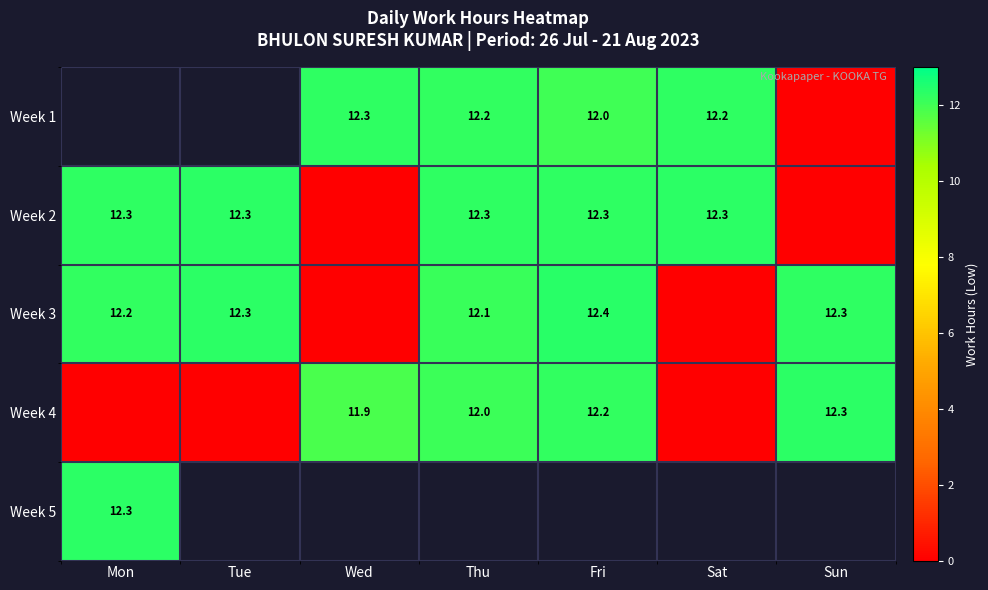

What is the highest value of the Week 2 series?

12.3